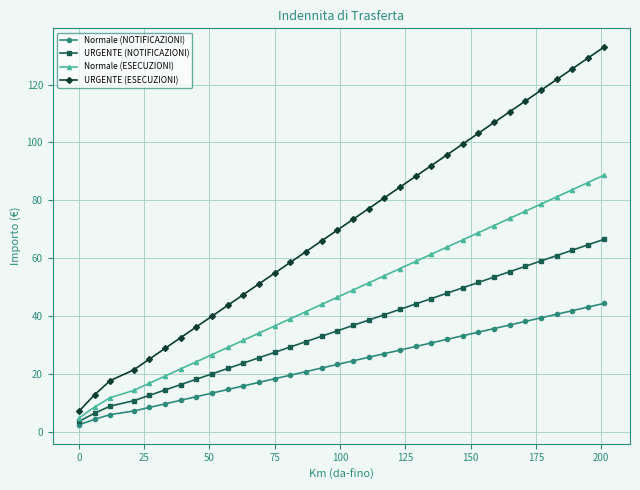

What is the maximum value for URGENTE (NOTIFICAZIONI)?

66.5